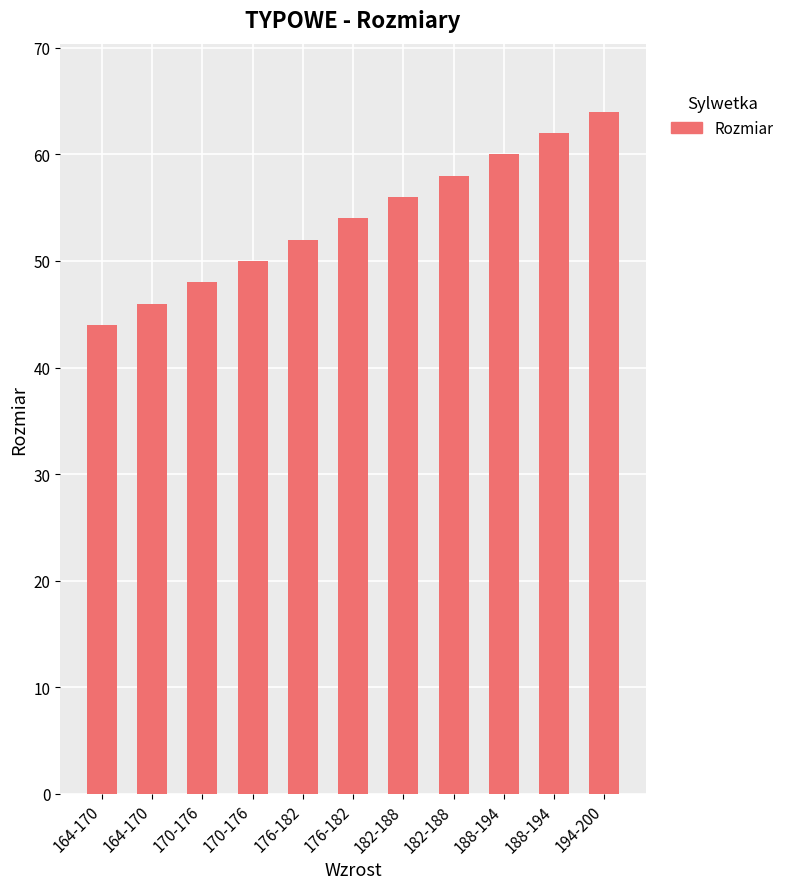

List the labels in order of value, smallest first.

164-170, 164-170, 170-176, 170-176, 176-182, 176-182, 182-188, 182-188, 188-194, 188-194, 194-200